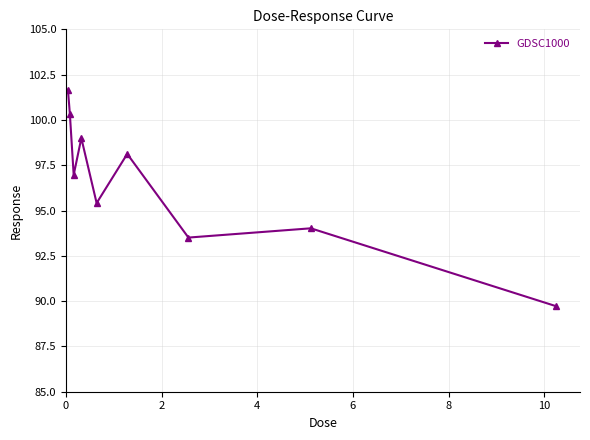

What is the greatest value displayed?

101.7